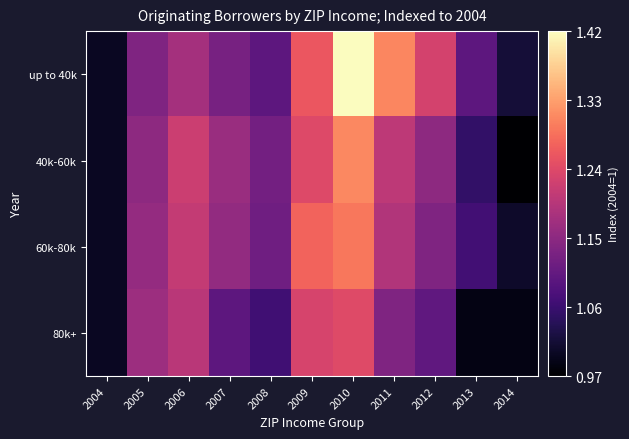

Reading left to right, list all the values displayed in this chart.

up to 40k: 2004=1.0	2005=1.1	2006=1.2	2007=1.1	2008=1.1	2009=1.3	2010=1.4	2011=1.3	2012=1.2	2013=1.1	2014=1.0
40k-60k: 2004=1.0	2005=1.2	2006=1.2	2007=1.2	2008=1.1	2009=1.2	2010=1.3	2011=1.2	2012=1.2	2013=1.1	2014=1.0
60k-80k: 2004=1.0	2005=1.2	2006=1.2	2007=1.2	2008=1.1	2009=1.3	2010=1.3	2011=1.2	2012=1.1	2013=1.1	2014=1.0
80k+: 2004=1.0	2005=1.2	2006=1.2	2007=1.1	2008=1.1	2009=1.2	2010=1.2	2011=1.1	2012=1.1	2013=1.0	2014=1.0